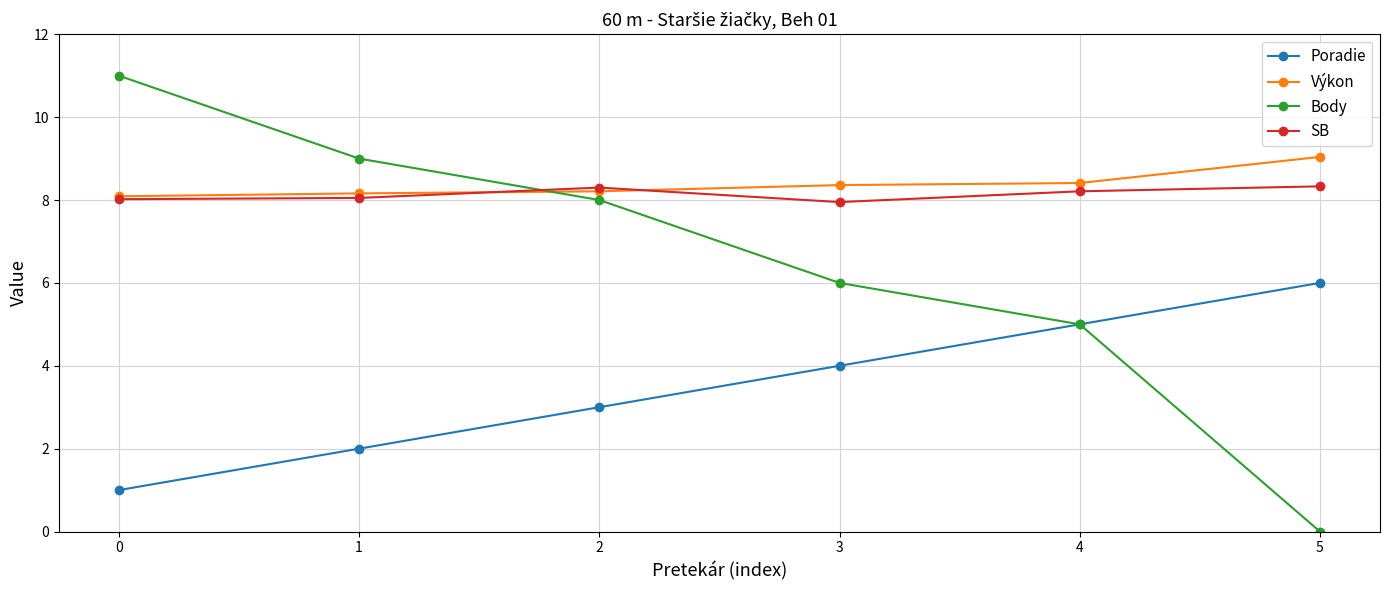

Between 1 and 3, which series saw the biggest shift?

Body